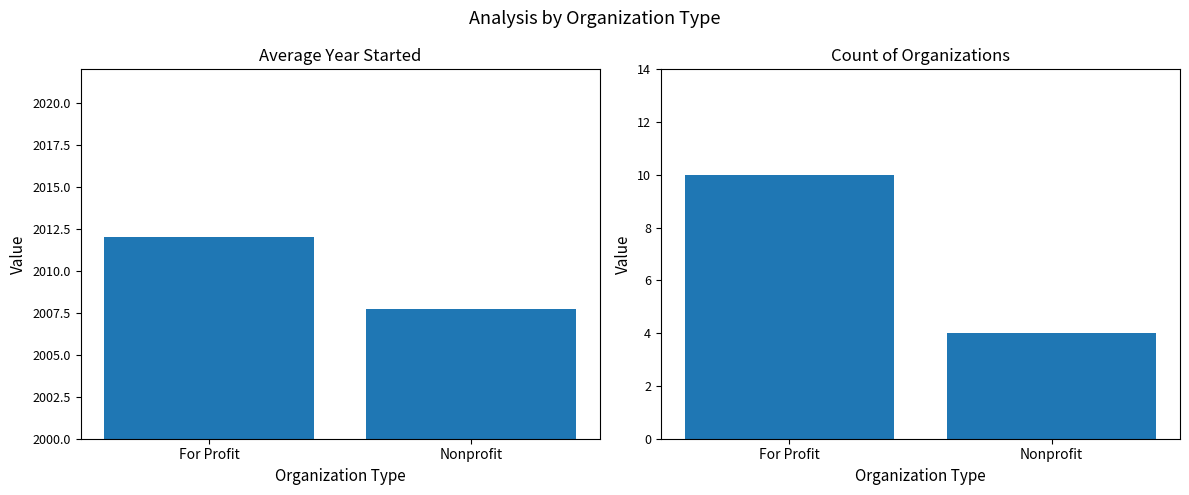

Read the Average Year Started value at Nonprofit.

2007.8